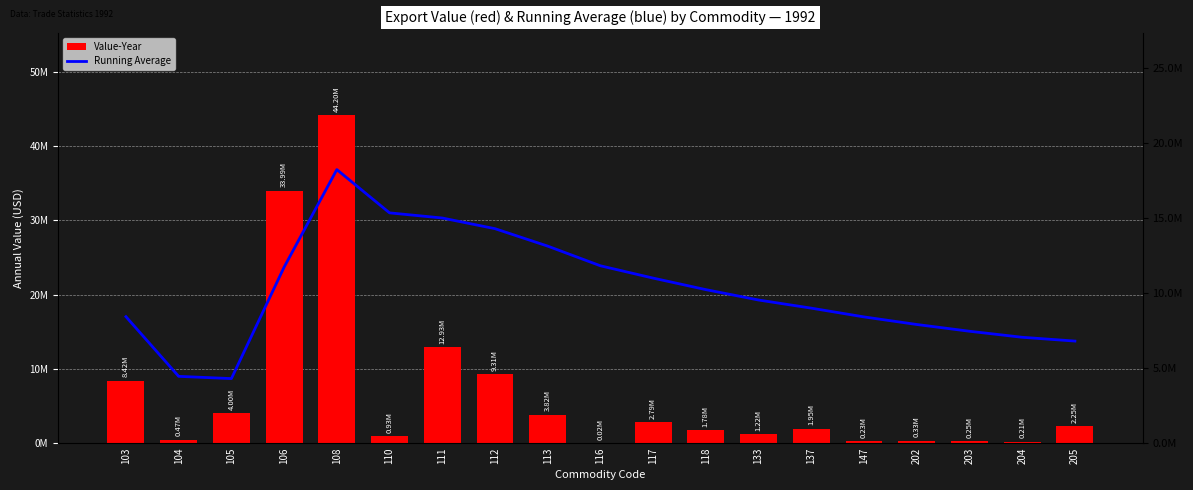

What is the total value across all series at 205?

9048614.6